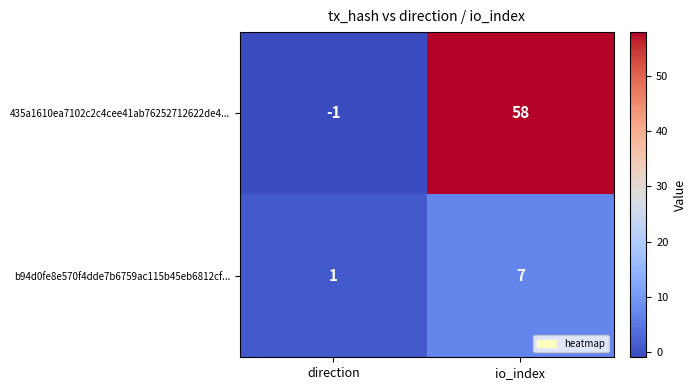

What is the sum of the b94d0fe8e570f4dde7b6759ac115b45eb6812cf... values at io_index and direction?

8